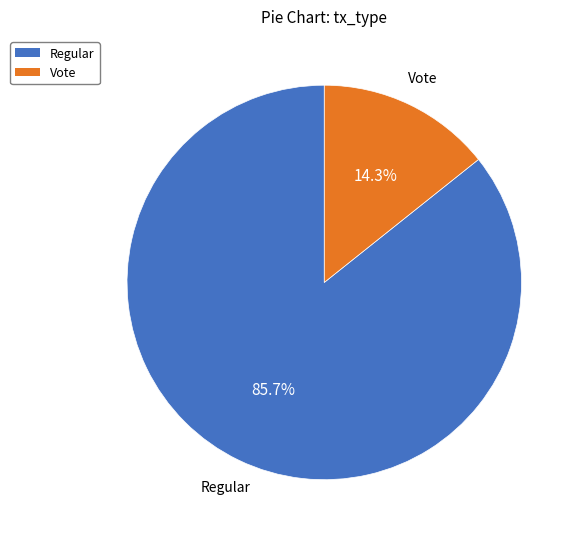

Approximately how many times larger is the value at Regular compared to Vote?

6.0